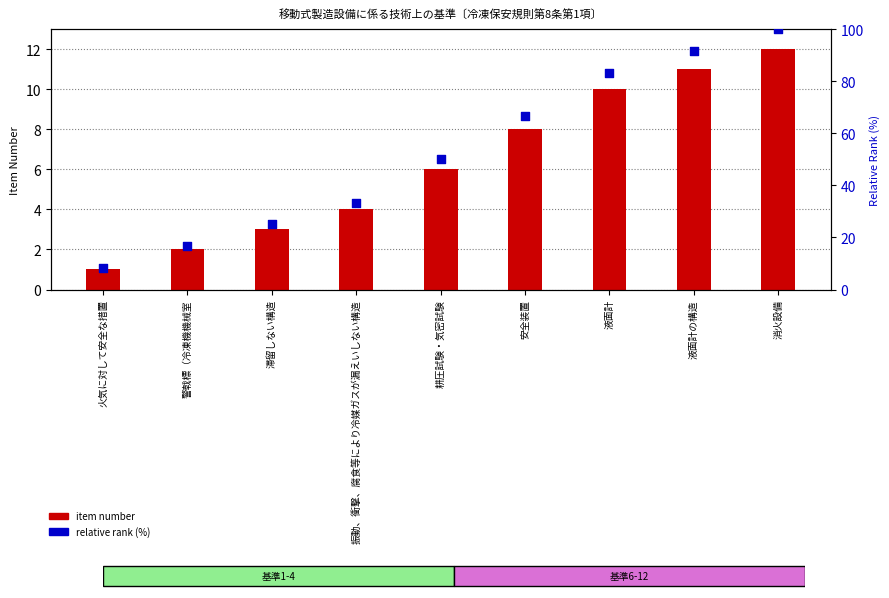

Is the value of item number at 火気に対して安全な措置 greater than the value of relative rank (%) at 耕圧試験・気密試験?

No